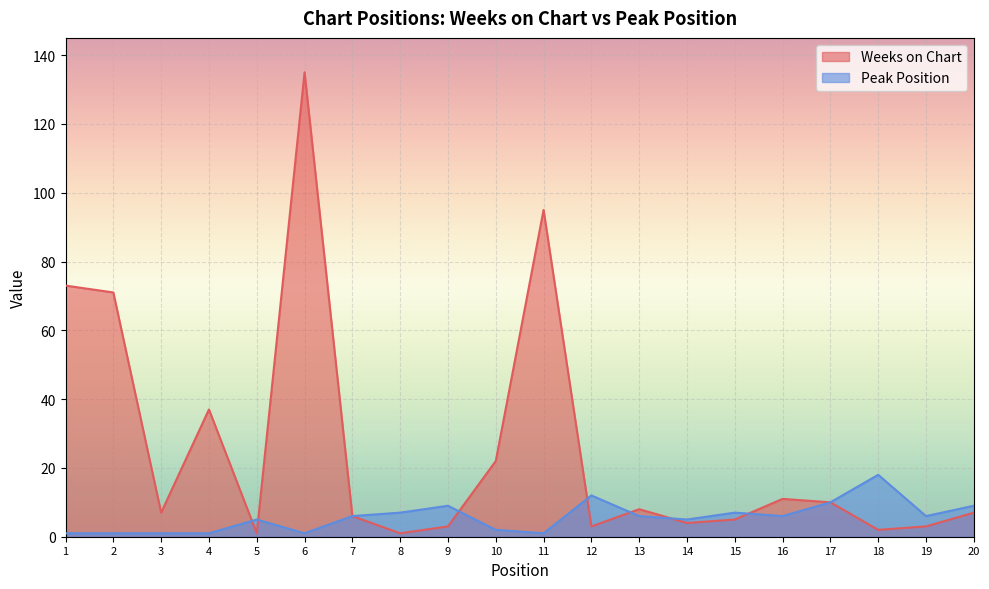

What is the value of the Weeks on Chart point at the 2nd from the left?

71